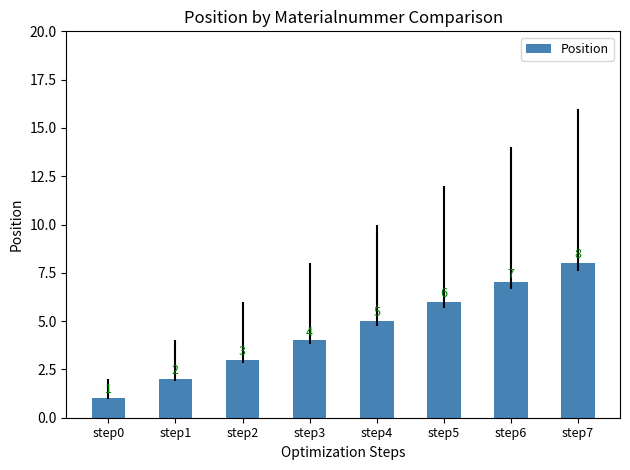

What is the sum of all values?

36